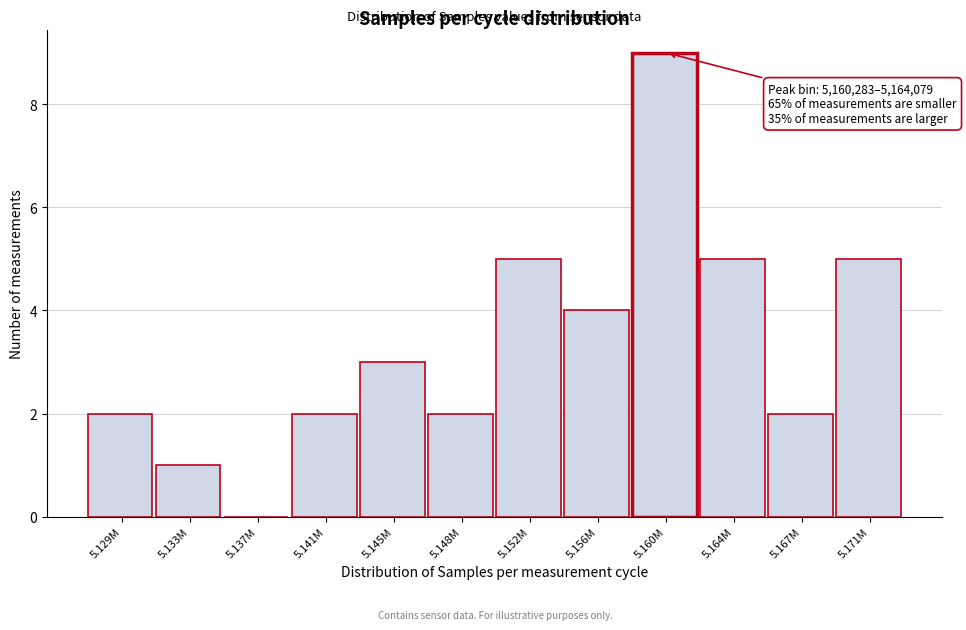

Reading left to right, transcribe all the data shown in this chart.

5.129M=2	5.133M=1	5.137M=0	5.141M=2	5.145M=3	5.148M=2	5.152M=5	5.156M=4	5.160M=9	5.164M=5	5.167M=2	5.171M=5